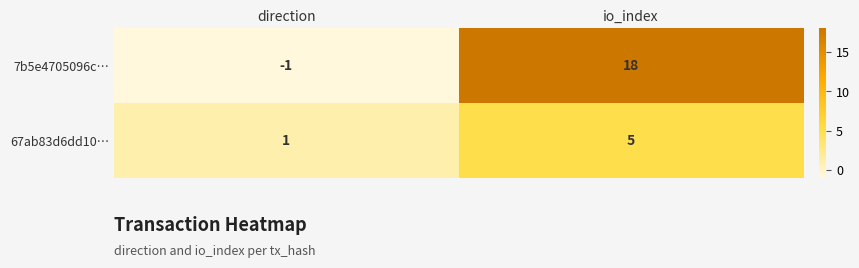

What is the total value across all series at io_index?

23